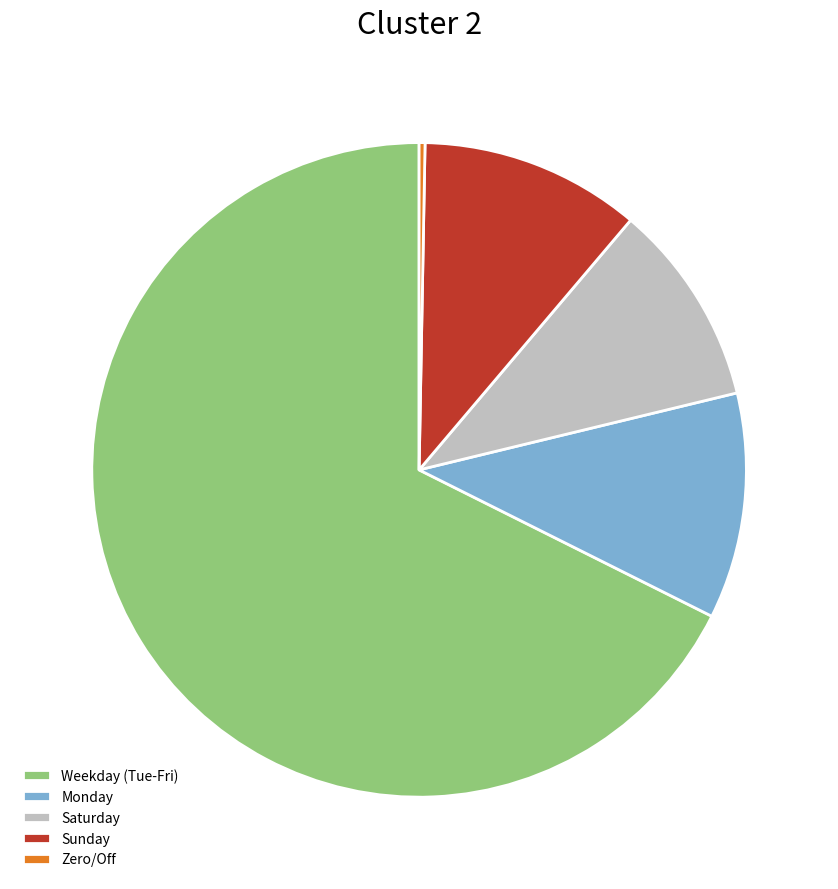

Does any single category account for the majority?

Yes